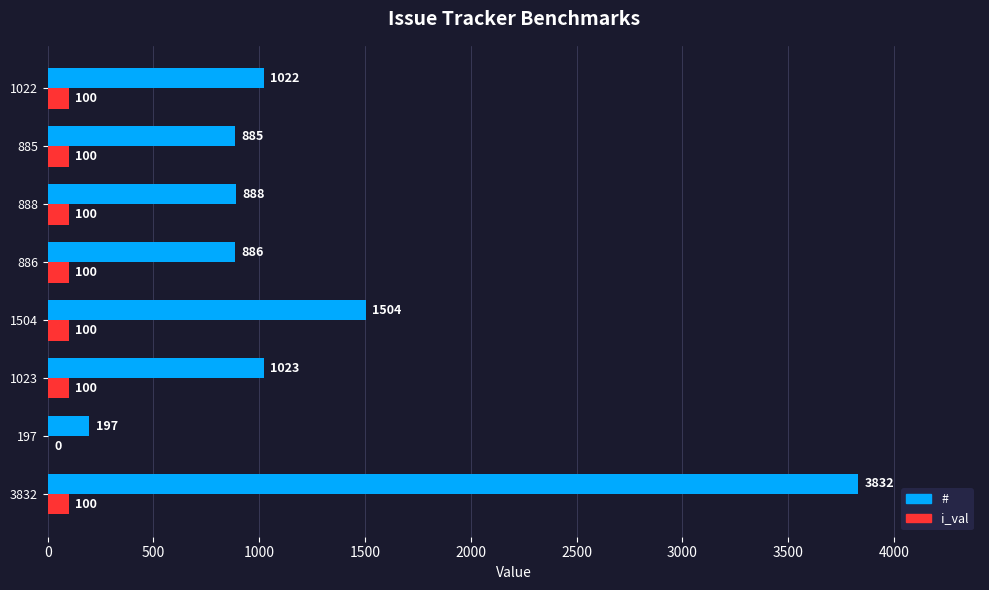

Count the number of data series in this chart.

2